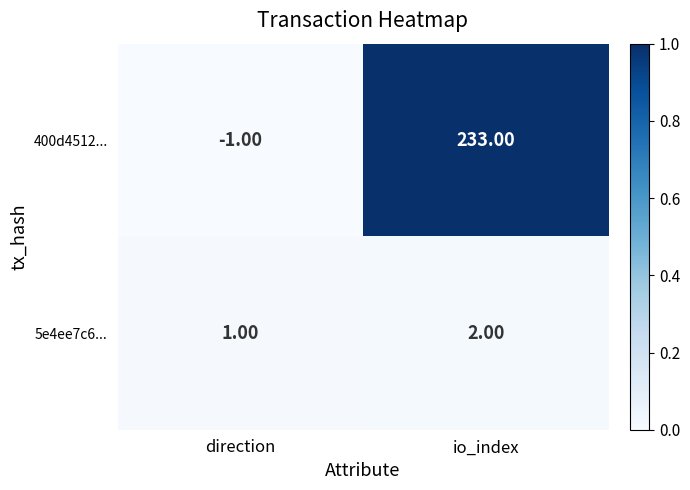

Is the value of 5e4ee7c6... at io_index greater than the value of 400d4512... at direction?

Yes